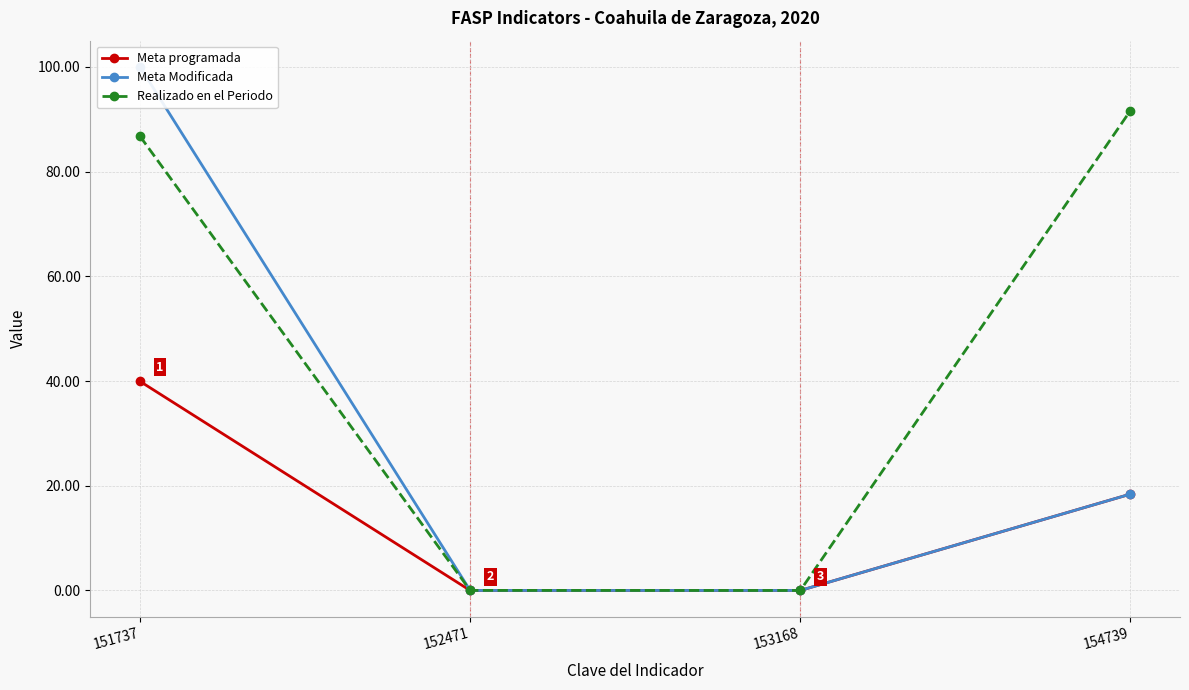

Is this an area chart (filled region under the line)?

No